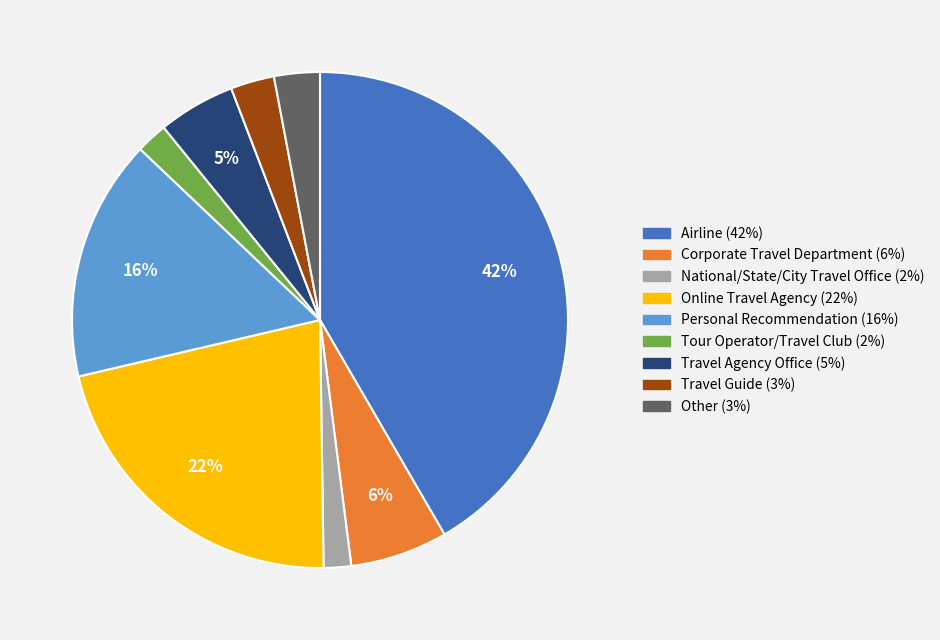

Does Travel Agency Office represent more than half of the total?

No